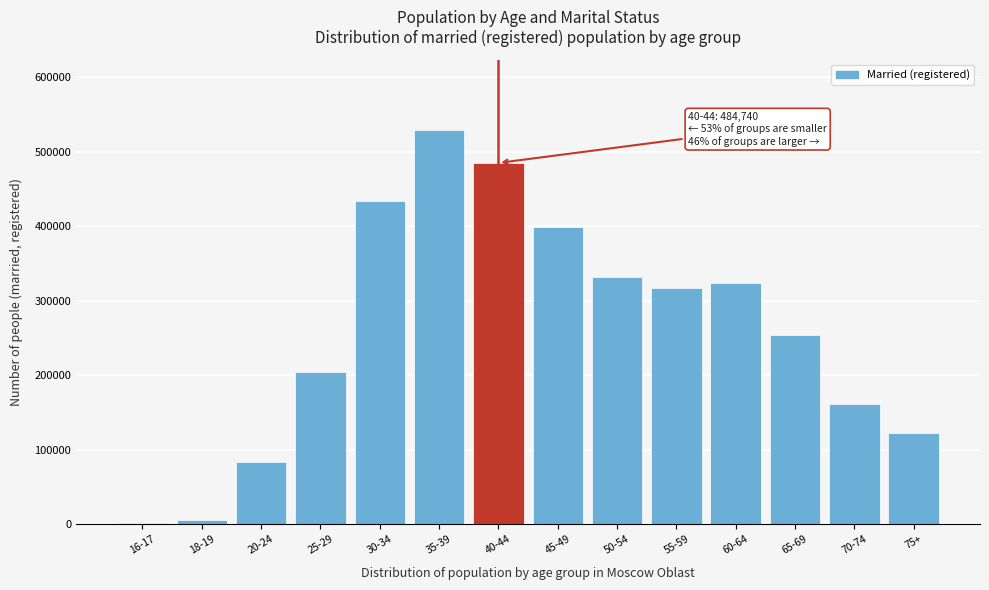

Reading right to left, what are all the values shown in this chart?

75+=122373	70-74=160720	65-69=253968	60-64=323907	55-59=316405	50-54=331131	45-49=398360	40-44=484740	35-39=528463	30-34=433224	25-29=204056	20-24=82643	18-19=5131	16-17=1110